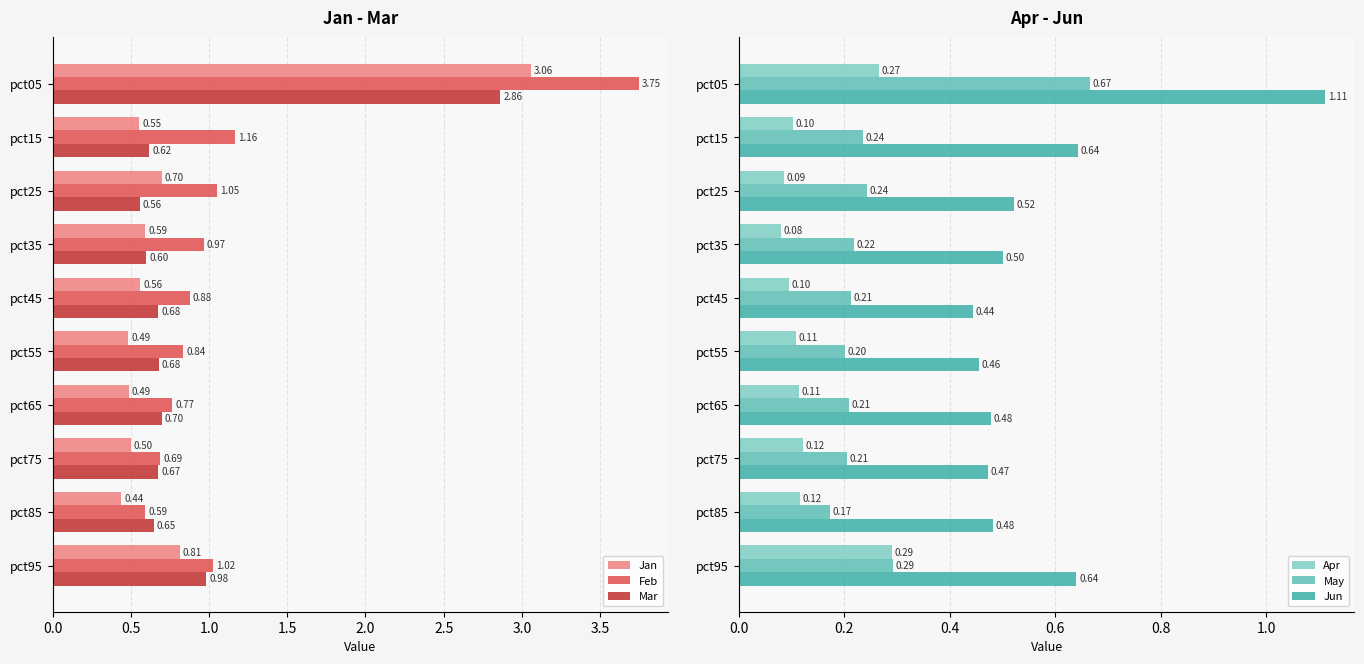

What is the sum of all Feb values?

11.7